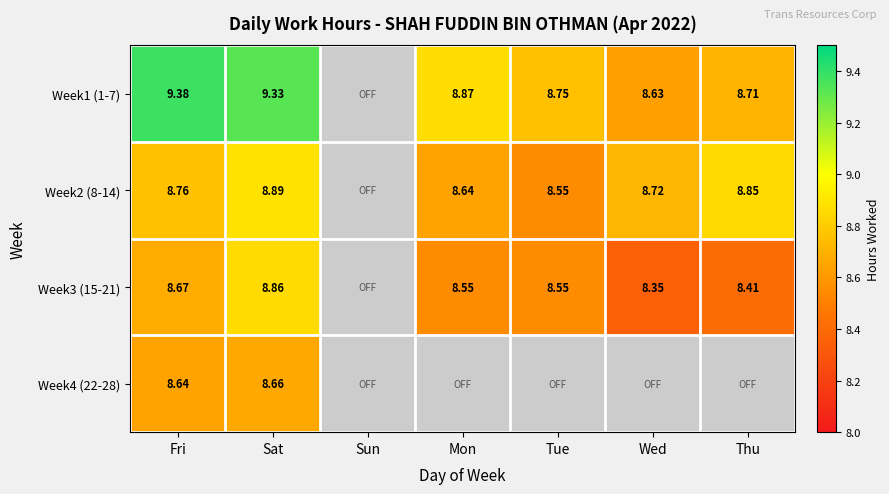

The value of Week1 (1-7) at Tue is 5.9. True or false?

False